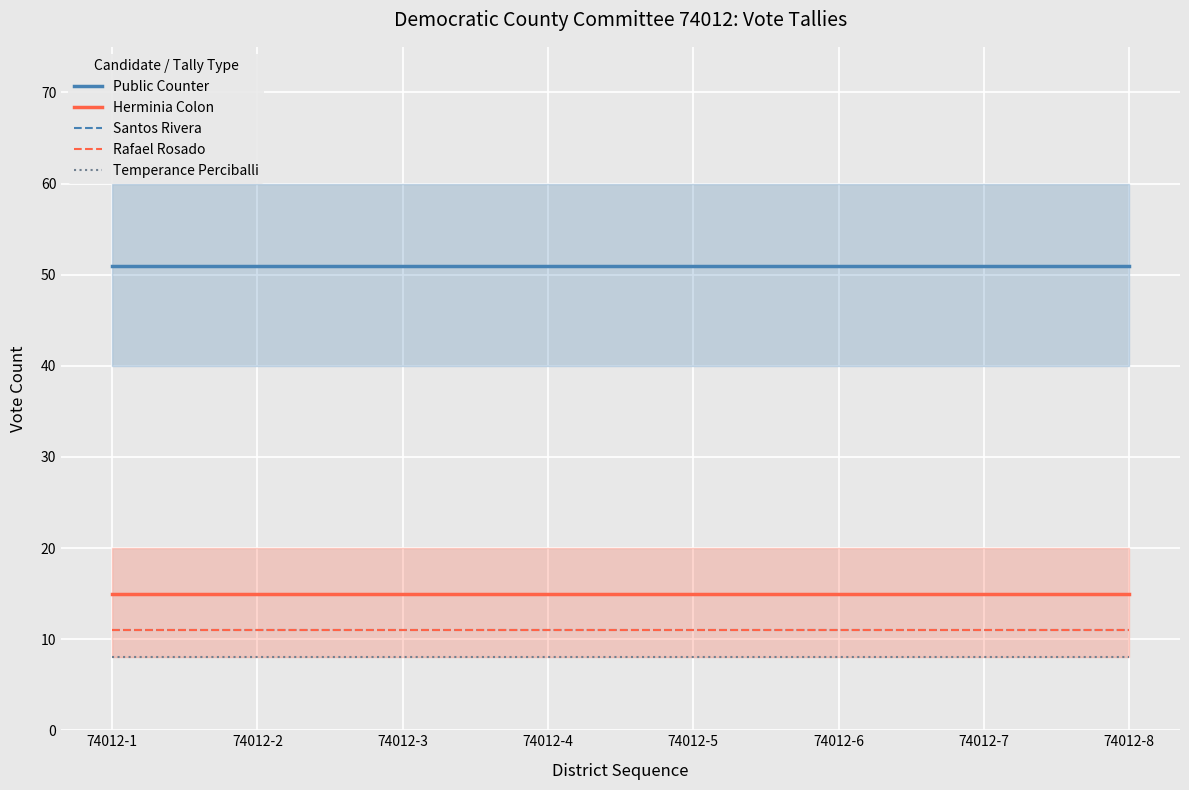

What is the value of the Rafael Rosado point at the 7th from the left?

11